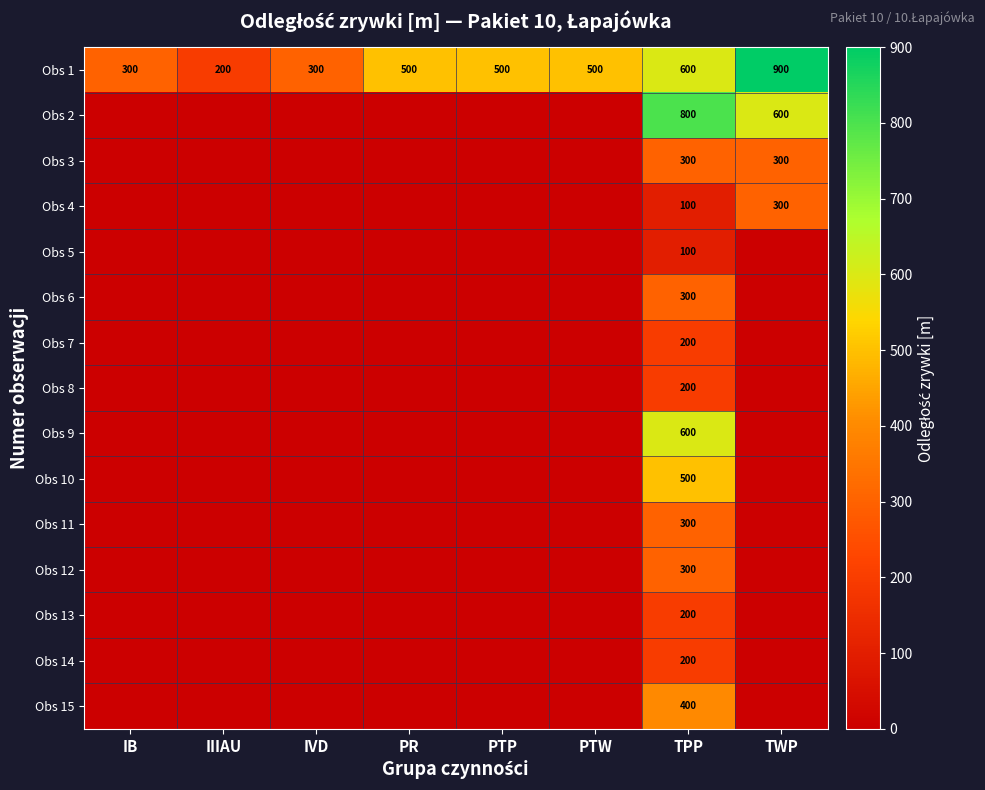

The value of Obs 15 at TPP is 216. True or false?

False